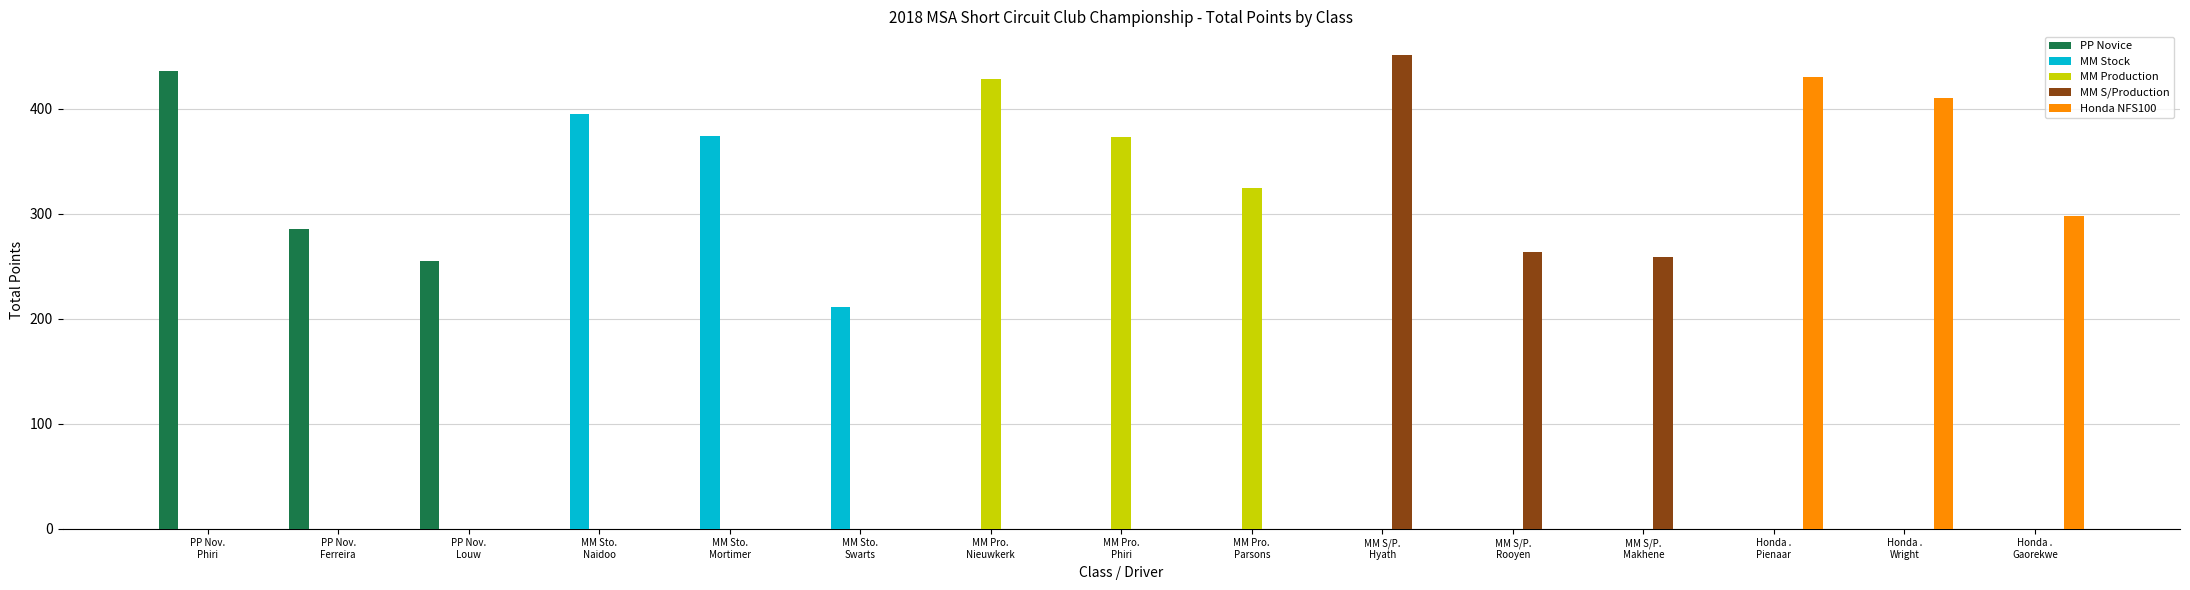

Are the bars horizontal?

No